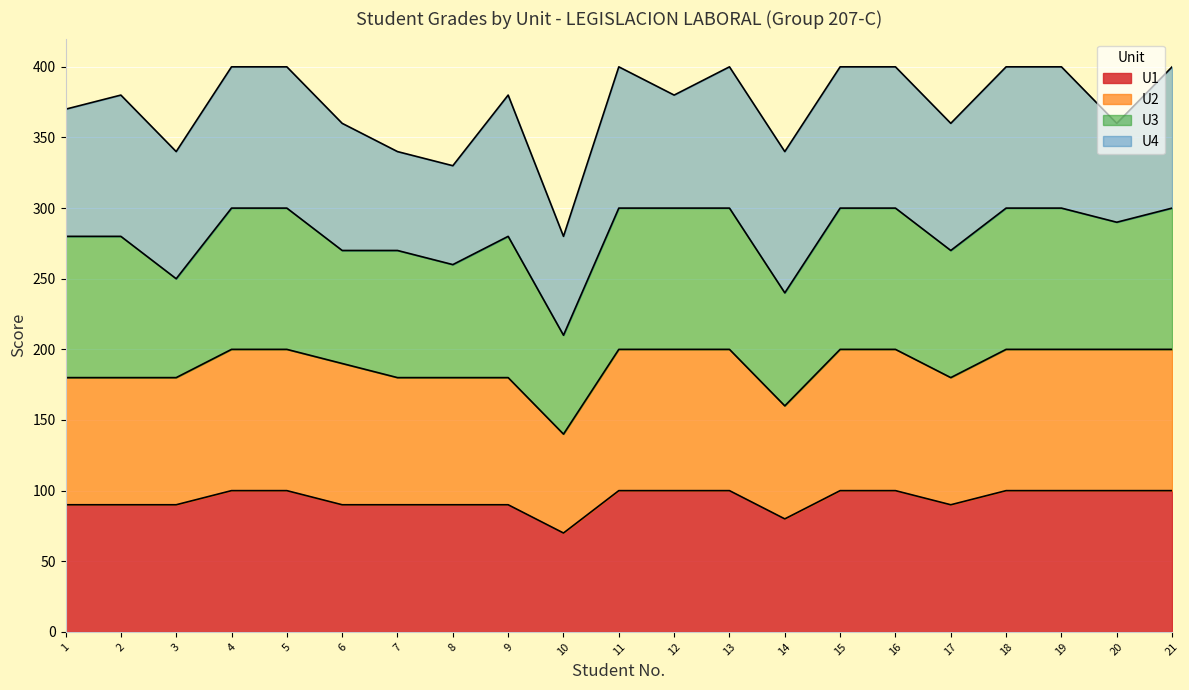

Between 7 and 6, which is larger?

7